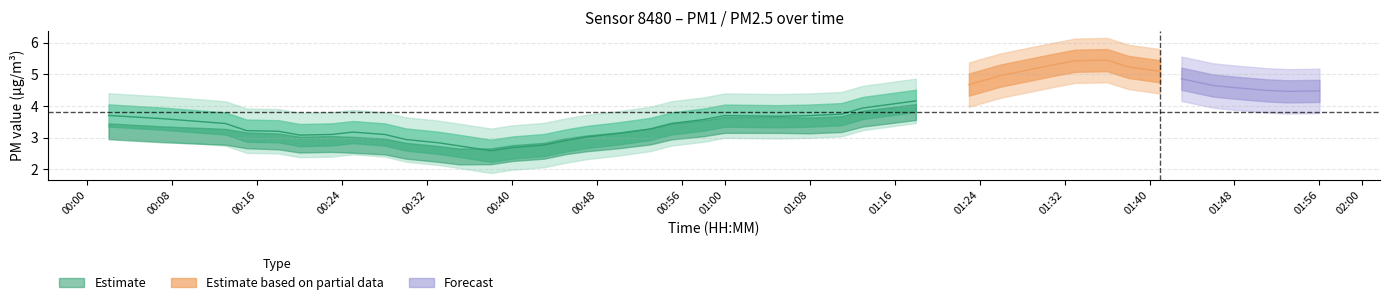

What is the minimum value shown in the chart?

2.3